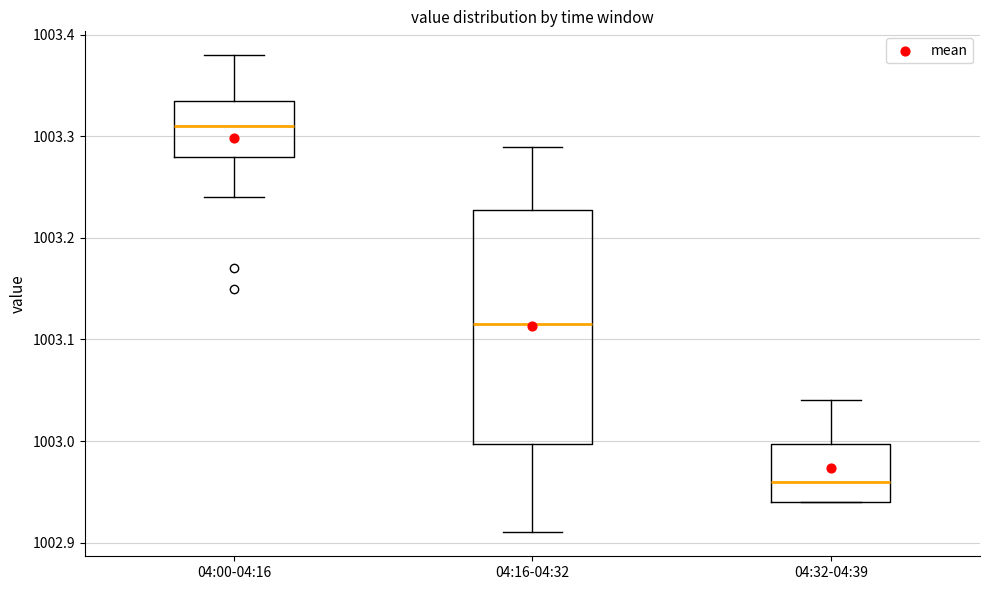

Comparing the boxes themselves (not the whiskers), which one is the tallest?

04:16-04:32